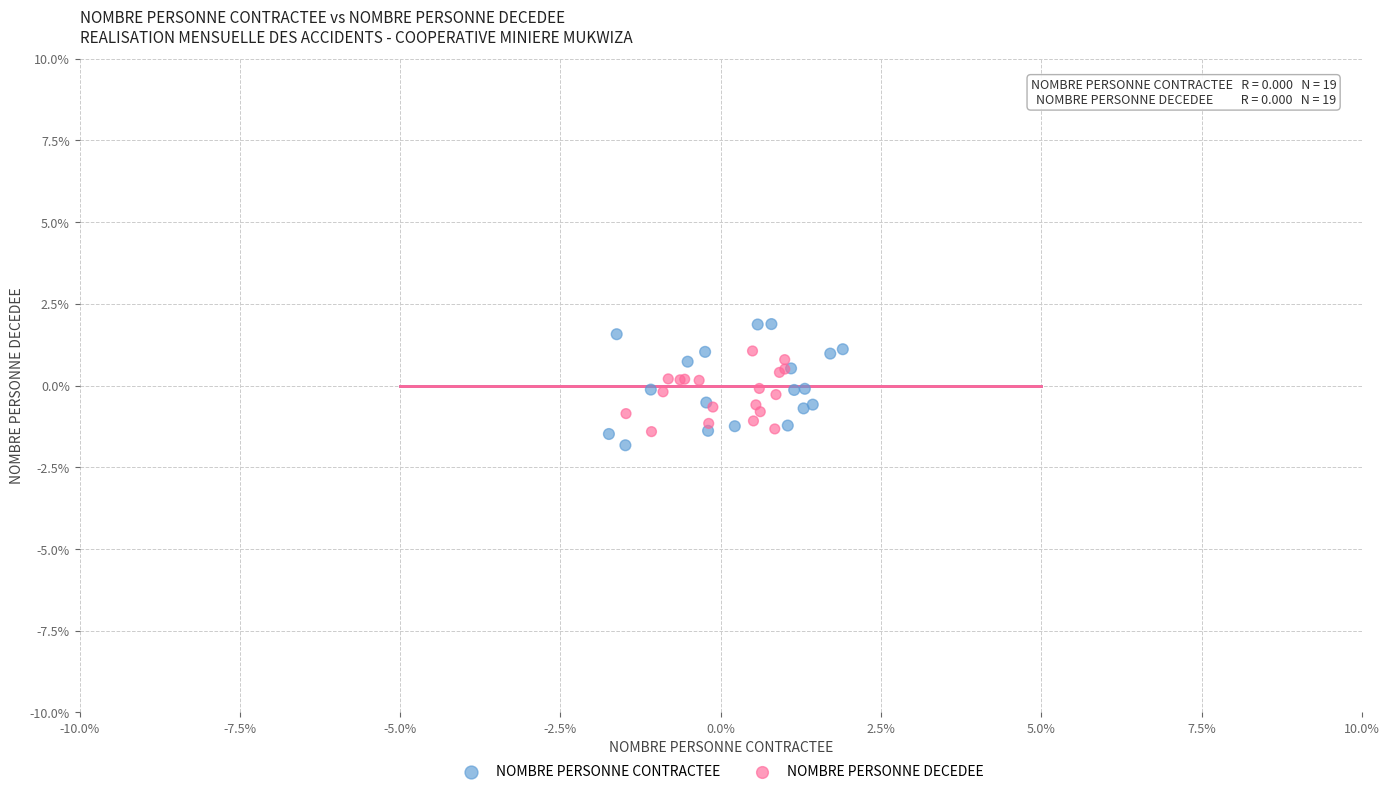

Which series contains the lowest Y value?

NOMBRE PERSONNE CONTRACTEE